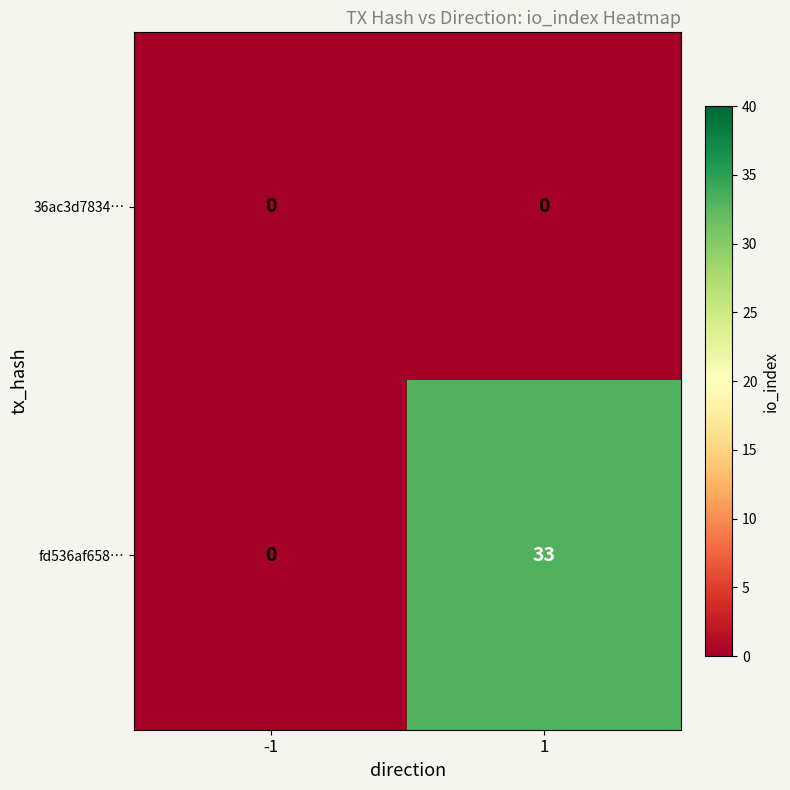

At which category does the chart reach its peak across all series?

1